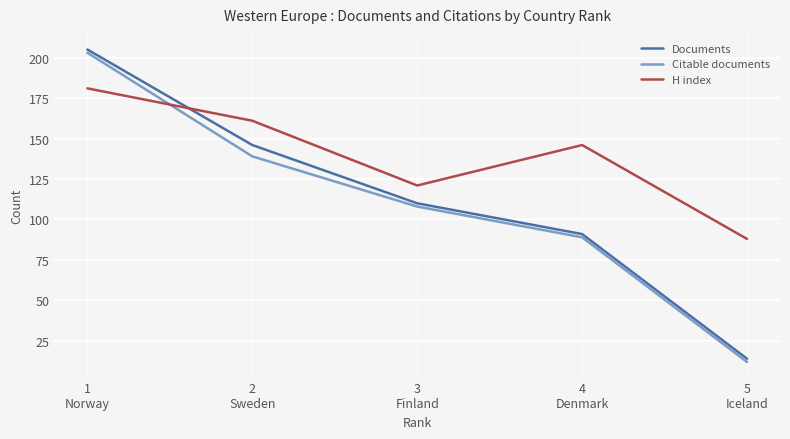

At 3
Finland, list the series in order from smallest to largest.

Citable documents, Documents, H index